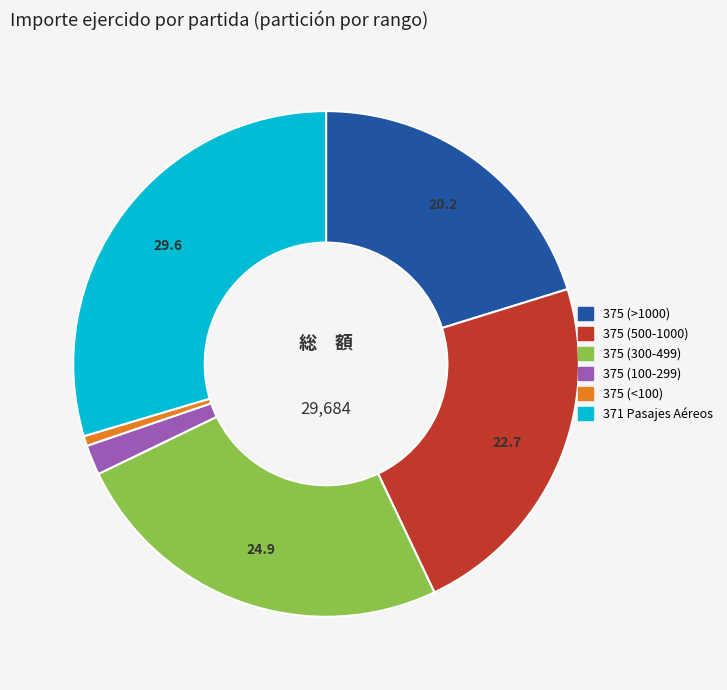

Is there a majority slice in this chart?

No